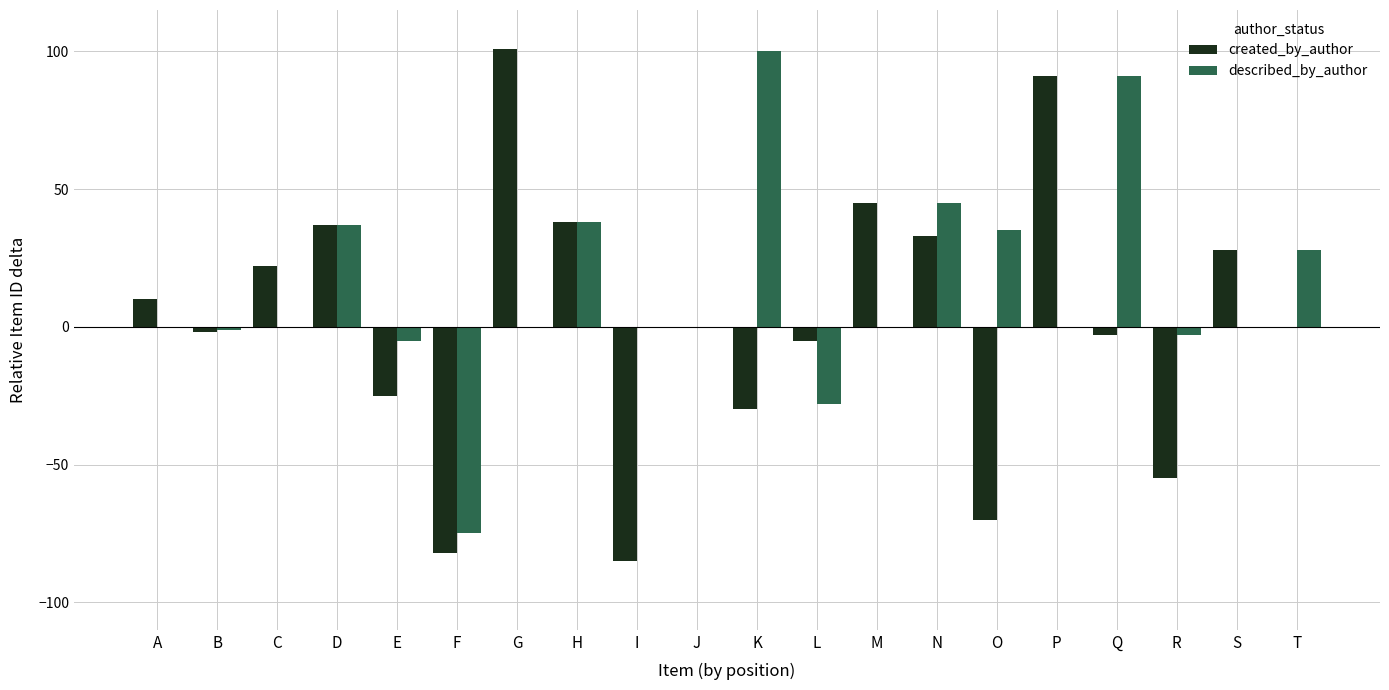

Read the created_by_author value at O.

-70